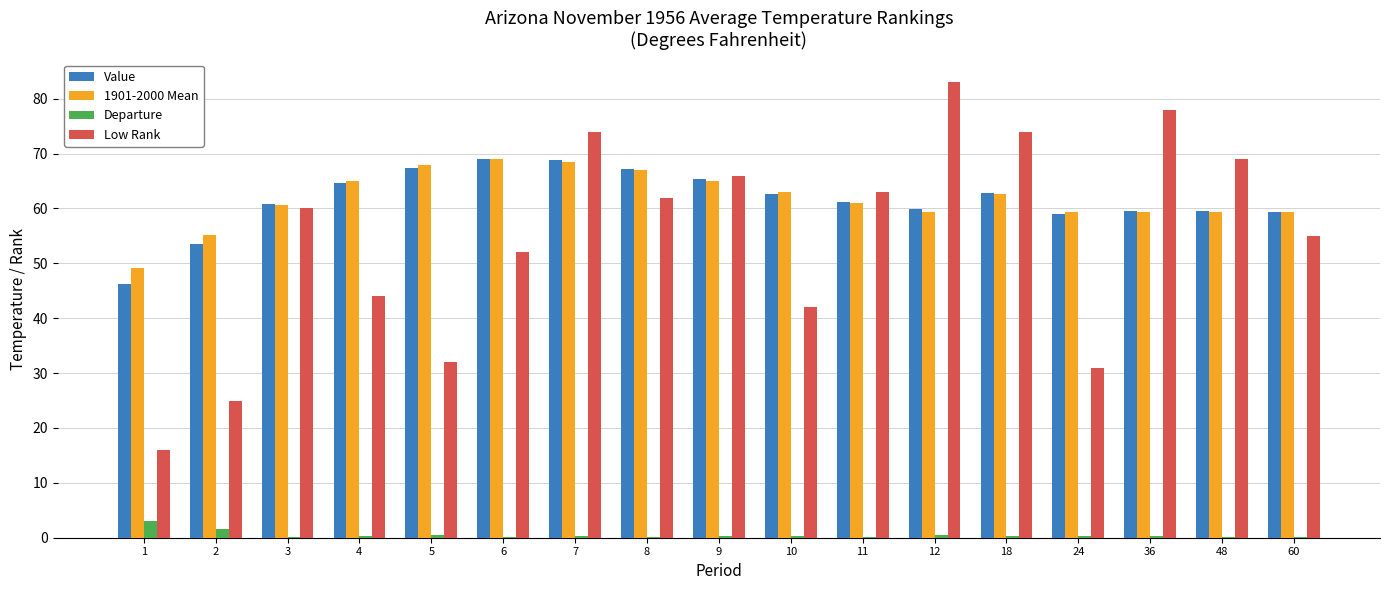

Which series changed the most between 2 and 8?

Low Rank